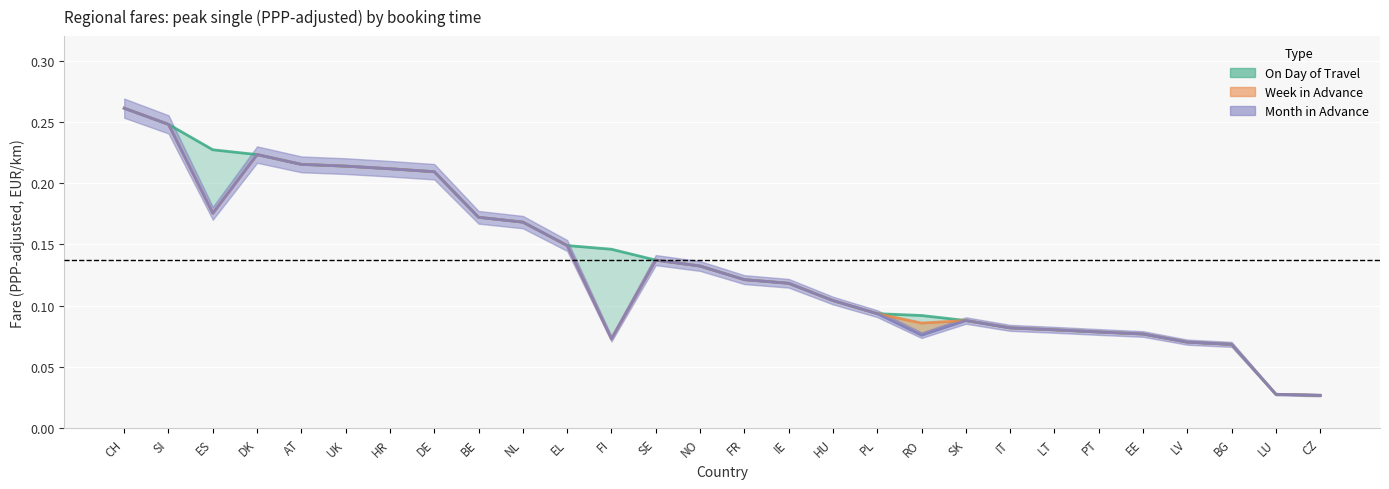

Count the number of categories in the chart.

28